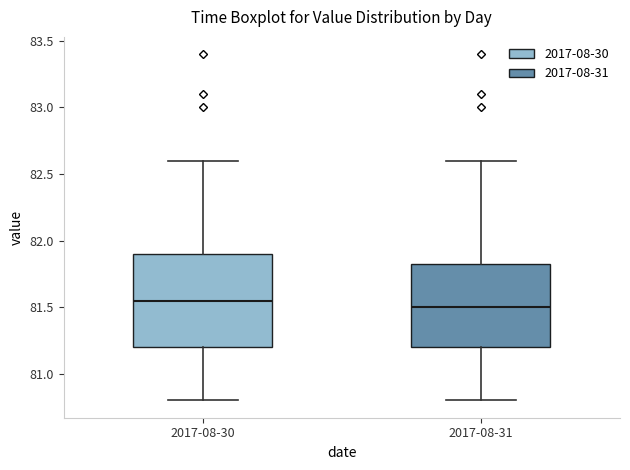

Where is the lower edge of the box for 2017-08-30 on the y-axis? The values are not printed on the chart, so give them approximately, as read against the axis.

81.20